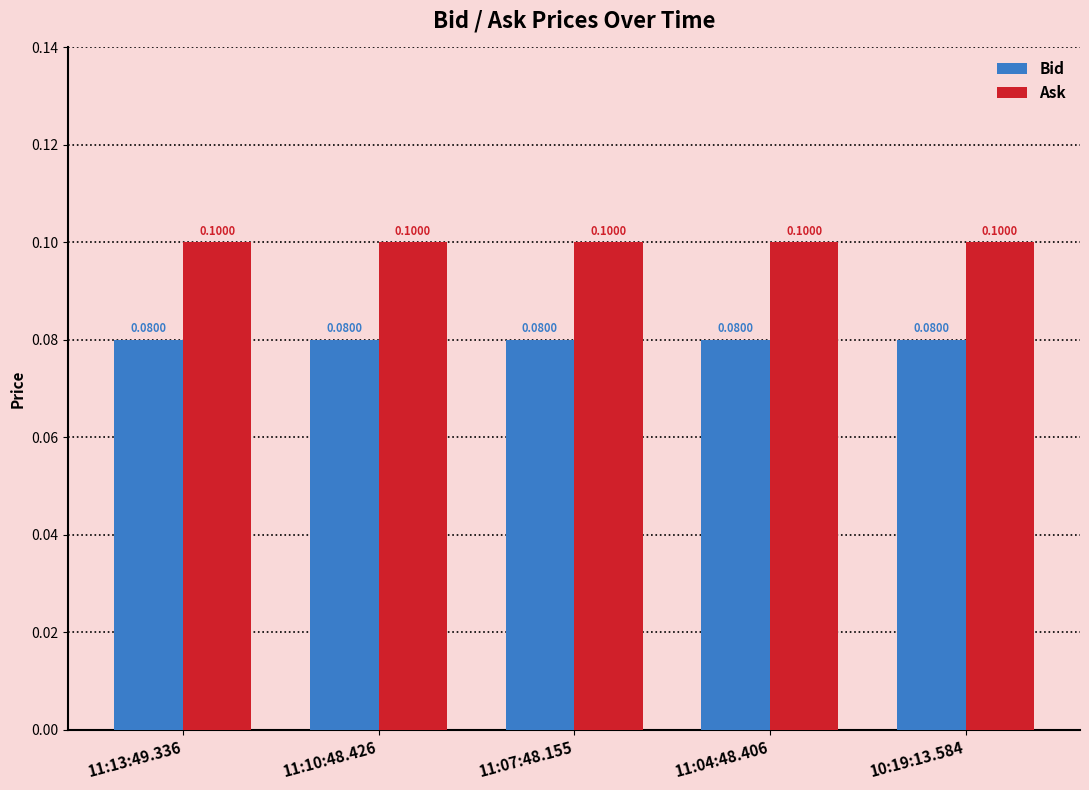

At how many categories does at least one series exceed 0?

5